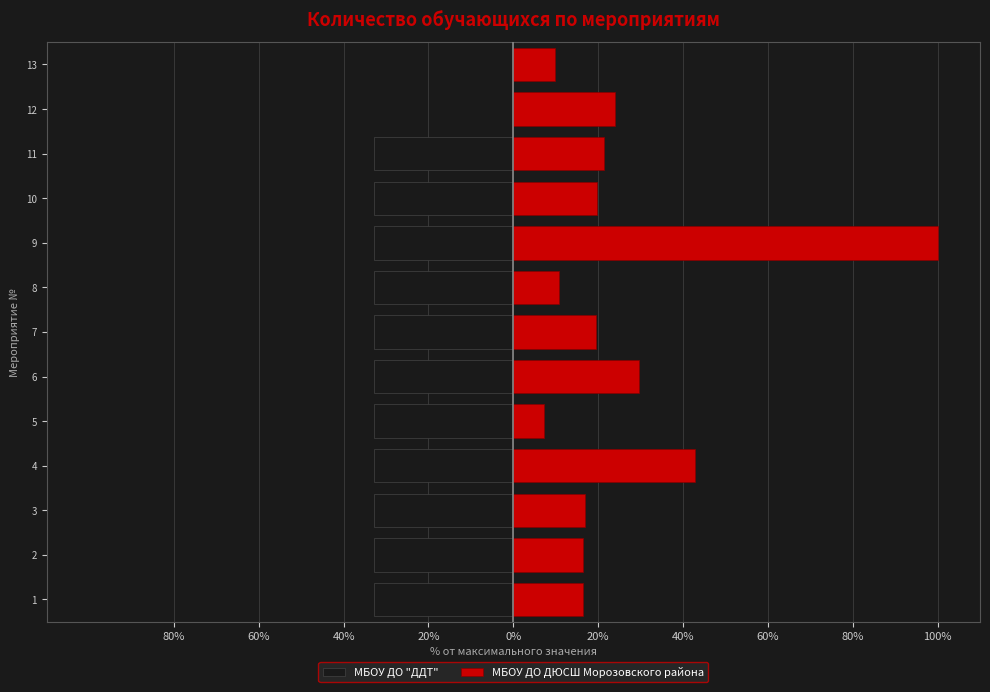

How many bars are there in each group?

2